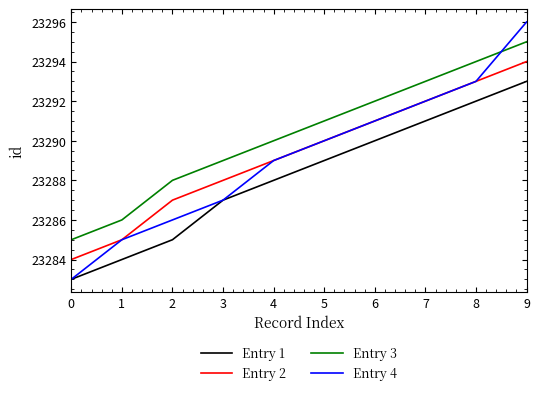

True or false: Entry 4 has a value of 9676 at 2.

False